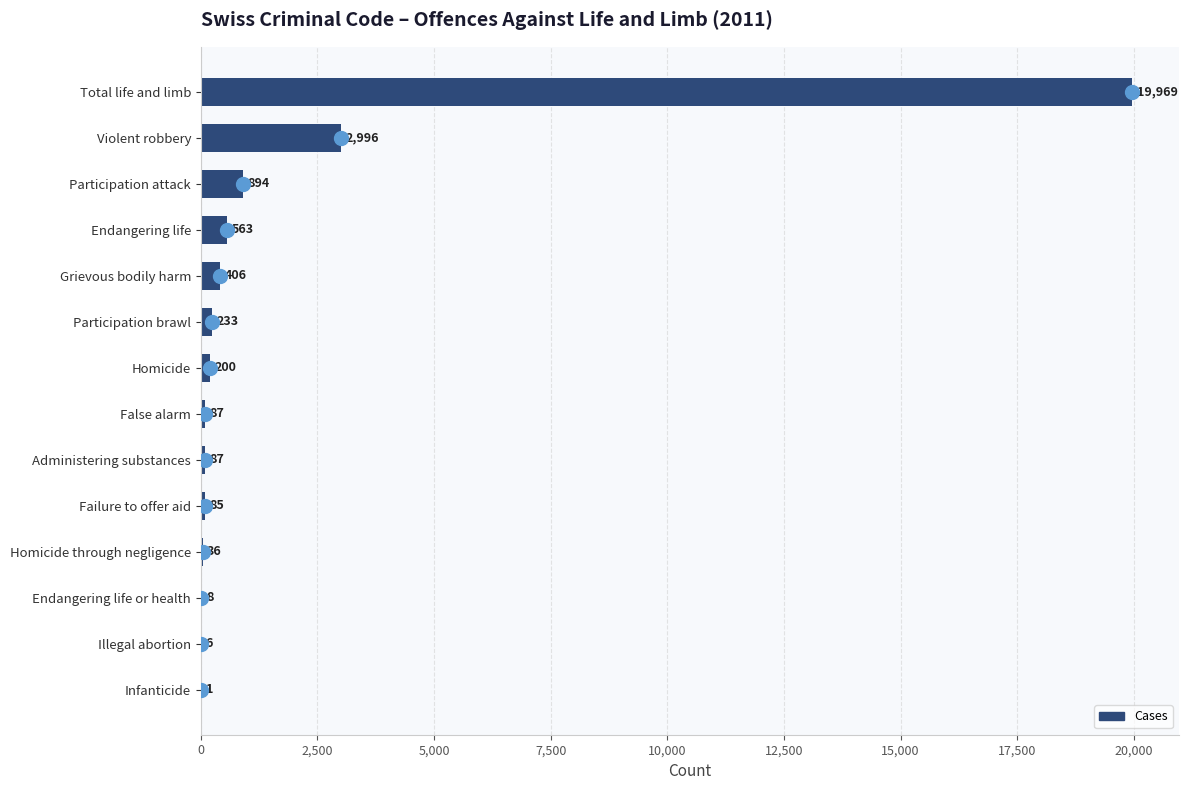

The chart shows a value of 1 at Infanticide. True or false?

True